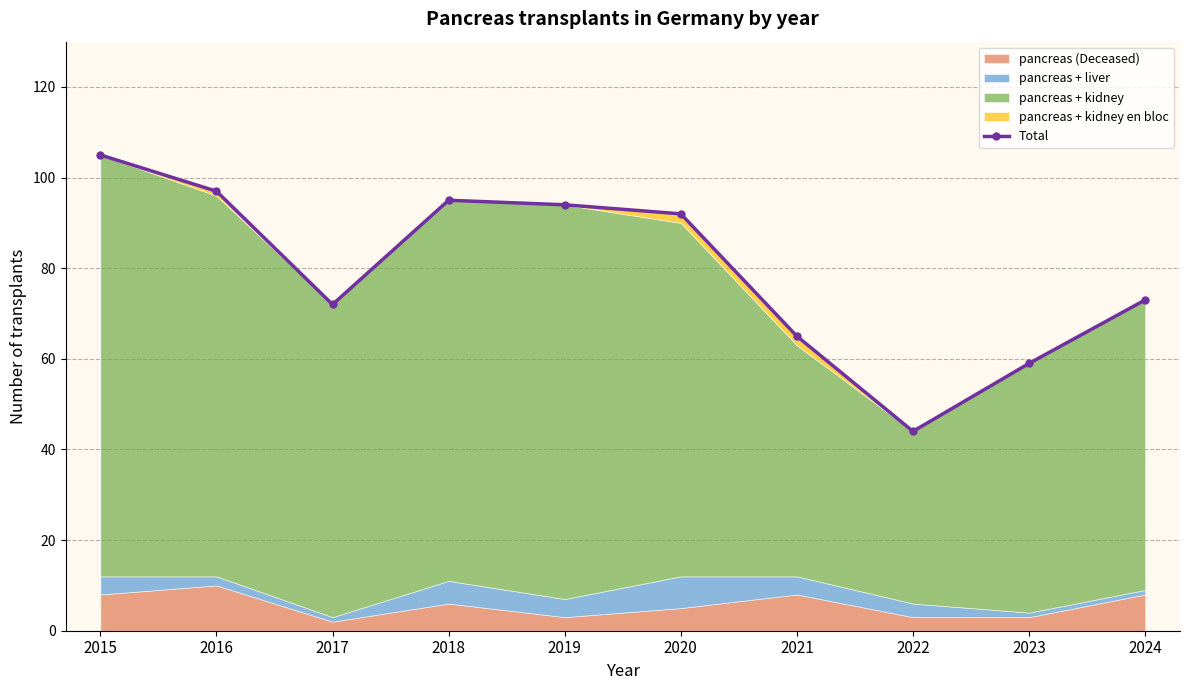

What is the maximum value shown in the chart?

105